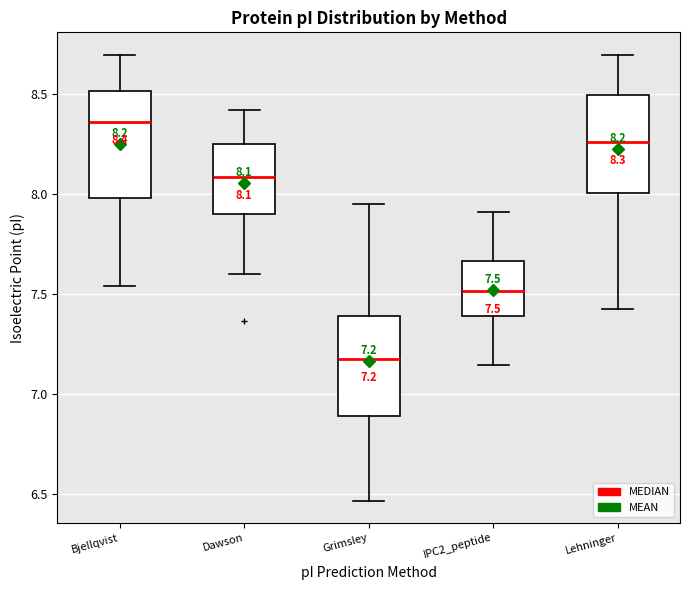

Which box's median line is the highest?

Bjellqvist